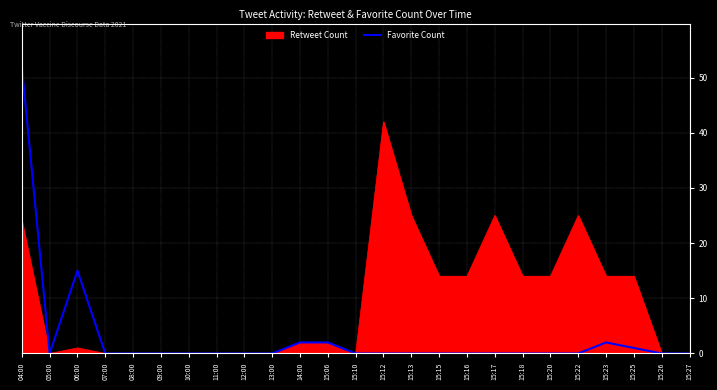

Rank the series by their average value, from highest to lowest.

Retweet Count, Favorite Count